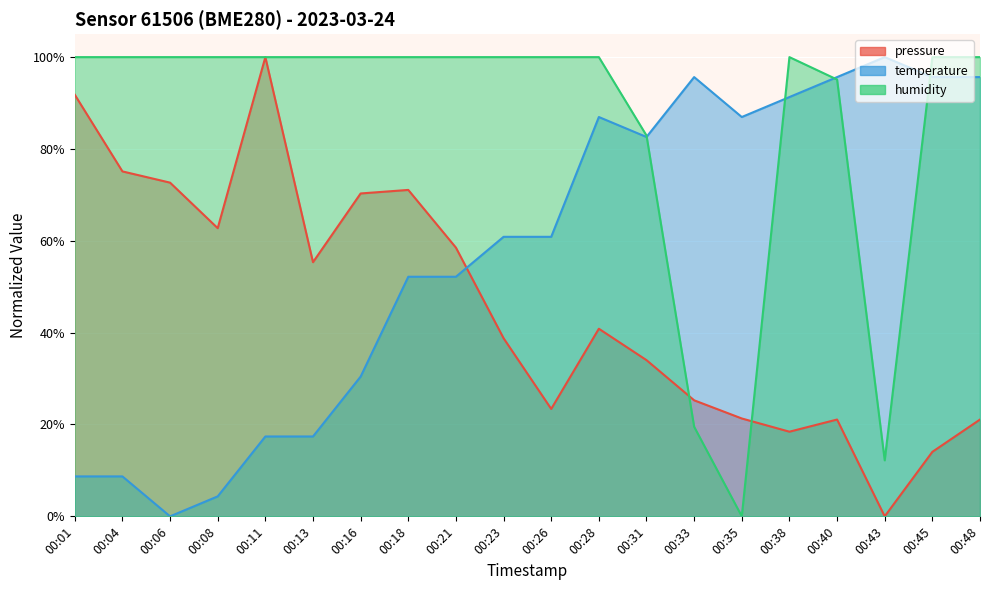

Is it true that temperature equals 1.0 at 00:48?

True